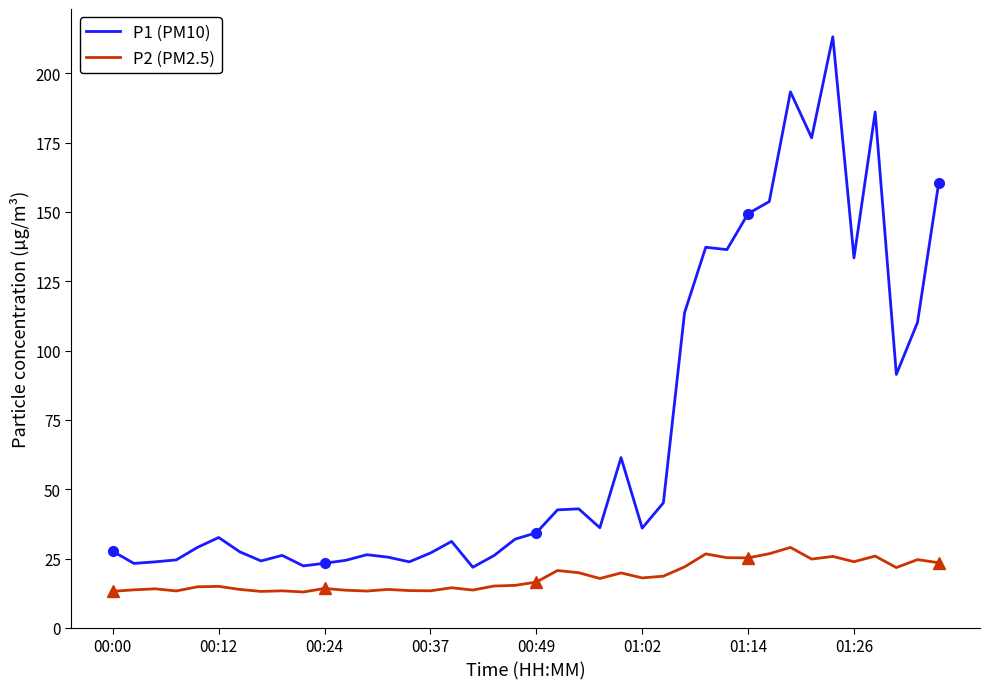

How many values in the P2 (PM2.5) series exceed 16?

20